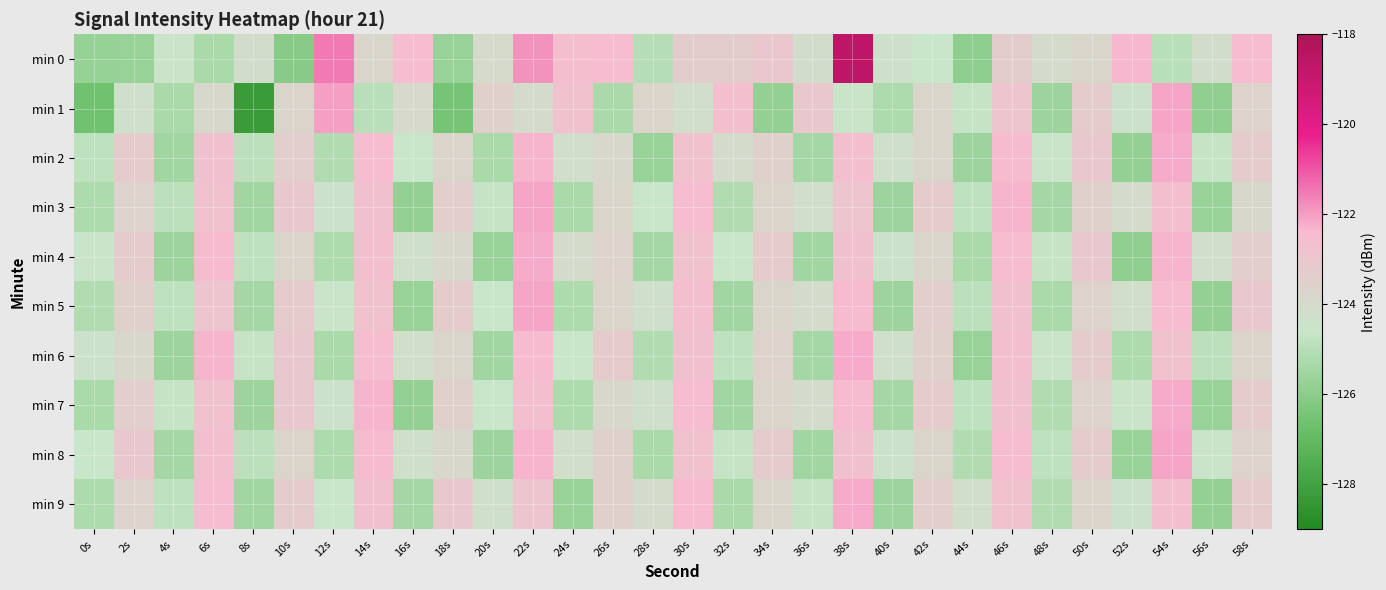

Reading left to right, what are all the values shown in this chart?

min 0: 0s=-125.8	2s=-125.7	4s=-124.5	6s=-125.3	8s=-124.1	10s=-126.1	12s=-121.5	14s=-123.8	16s=-122.5	18s=-125.7	20s=-124.0	22s=-121.8	24s=-122.6	26s=-122.5	28s=-125.0	30s=-123.3	32s=-123.4	34s=-123.0	36s=-124.1	38s=-118.7	40s=-124.3	42s=-124.6	44s=-125.9	46s=-123.3	48s=-124.1	50s=-123.8	52s=-122.4	54s=-125.0	56s=-124.2	58s=-122.5
min 1: 0s=-126.6	2s=-124.3	4s=-125.3	6s=-123.9	8s=-128.2	10s=-123.7	12s=-122.0	14s=-124.9	16s=-124.0	18s=-126.5	20s=-123.5	22s=-124.1	24s=-122.8	26s=-125.3	28s=-123.7	30s=-124.2	32s=-122.6	34s=-125.8	36s=-123.1	38s=-124.5	40s=-125.2	42s=-123.8	44s=-124.7	46s=-122.9	48s=-125.6	50s=-123.3	52s=-124.4	54s=-122.1	56s=-125.9	58s=-123.6
min 2: 0s=-124.8	2s=-123.2	4s=-125.5	6s=-122.7	8s=-124.9	10s=-123.4	12s=-125.1	14s=-122.5	16s=-124.6	18s=-123.7	20s=-125.3	22s=-122.3	24s=-124.2	26s=-123.9	28s=-125.7	30s=-122.8	32s=-124.1	34s=-123.5	36s=-125.4	38s=-122.6	40s=-124.3	42s=-123.8	44s=-125.6	46s=-122.4	48s=-124.5	50s=-123.1	52s=-125.8	54s=-122.2	56s=-124.7	58s=-123.3
min 3: 0s=-125.2	2s=-123.6	4s=-124.9	6s=-122.8	8s=-125.5	10s=-123.1	12s=-124.4	14s=-122.7	16s=-125.8	18s=-123.4	20s=-124.7	22s=-122.1	24s=-125.3	26s=-123.8	28s=-124.6	30s=-122.5	32s=-125.1	34s=-123.7	36s=-124.2	38s=-122.9	40s=-125.6	42s=-123.2	44s=-124.8	46s=-122.3	48s=-125.4	50s=-123.5	52s=-124.1	54s=-122.6	56s=-125.7	58s=-123.9
min 4: 0s=-124.5	2s=-123.3	4s=-125.6	6s=-122.4	8s=-124.8	10s=-123.7	12s=-125.2	14s=-122.6	16s=-124.3	18s=-123.9	20s=-125.7	22s=-122.2	24s=-124.1	26s=-123.6	28s=-125.4	30s=-122.8	32s=-124.6	34s=-123.2	36s=-125.5	38s=-122.7	40s=-124.4	42s=-123.8	44s=-125.3	46s=-122.5	48s=-124.7	50s=-123.1	52s=-125.9	54s=-122.3	56s=-124.2	58s=-123.4
min 5: 0s=-125.1	2s=-123.5	4s=-124.8	6s=-122.9	8s=-125.4	10s=-123.2	12s=-124.5	14s=-122.8	16s=-125.7	18s=-123.3	20s=-124.6	22s=-122.1	24s=-125.2	26s=-123.7	28s=-124.3	30s=-122.6	32s=-125.5	34s=-123.8	36s=-124.1	38s=-122.4	40s=-125.6	42s=-123.4	44s=-124.9	46s=-122.7	48s=-125.3	50s=-123.6	52s=-124.2	54s=-122.5	56s=-125.8	58s=-123.1
min 6: 0s=-124.4	2s=-123.9	4s=-125.6	6s=-122.3	8s=-124.7	10s=-123.1	12s=-125.3	14s=-122.5	16s=-124.2	18s=-123.8	20s=-125.5	22s=-122.4	24s=-124.6	26s=-123.2	28s=-125.1	30s=-122.7	32s=-124.8	34s=-123.6	36s=-125.4	38s=-122.2	40s=-124.3	42s=-123.5	44s=-125.7	46s=-122.6	48s=-124.5	50s=-123.3	52s=-125.2	54s=-122.8	56s=-124.9	58s=-123.7
min 7: 0s=-125.3	2s=-123.4	4s=-124.7	6s=-122.8	8s=-125.6	10s=-123.1	12s=-124.4	14s=-122.3	16s=-125.8	18s=-123.5	20s=-124.6	22s=-122.6	24s=-125.2	26s=-123.9	28s=-124.3	30s=-122.5	32s=-125.5	34s=-123.7	36s=-124.1	38s=-122.4	40s=-125.4	42s=-123.2	44s=-124.8	46s=-122.7	48s=-125.1	50s=-123.6	52s=-124.5	54s=-122.2	56s=-125.7	58s=-123.3
min 8: 0s=-124.6	2s=-123.1	4s=-125.4	6s=-122.6	8s=-124.9	10s=-123.7	12s=-125.2	14s=-122.4	16s=-124.3	18s=-123.9	20s=-125.6	22s=-122.3	24s=-124.2	26s=-123.5	28s=-125.3	30s=-122.8	32s=-124.7	34s=-123.2	36s=-125.5	38s=-122.7	40s=-124.4	42s=-123.8	44s=-125.1	46s=-122.5	48s=-124.8	50s=-123.3	52s=-125.7	54s=-122.1	56s=-124.5	58s=-123.6
min 9: 0s=-125.2	2s=-123.6	4s=-124.8	6s=-122.5	8s=-125.5	10s=-123.3	12s=-124.6	14s=-122.7	16s=-125.4	18s=-123.1	20s=-124.3	22s=-122.9	24s=-125.7	26s=-123.5	28s=-124.1	30s=-122.4	32s=-125.3	34s=-123.8	36s=-124.7	38s=-122.2	40s=-125.6	42s=-123.4	44s=-124.2	46s=-122.8	48s=-125.1	50s=-123.7	52s=-124.4	54s=-122.6	56s=-125.8	58s=-123.2